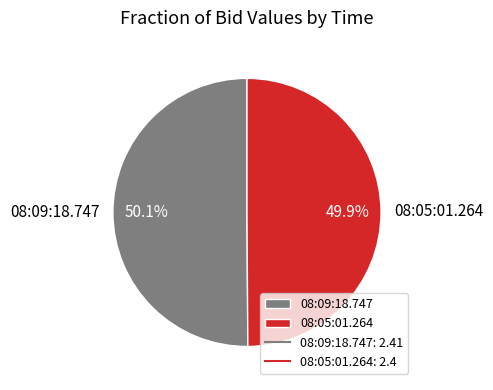

How many segments does this pie chart have?

2